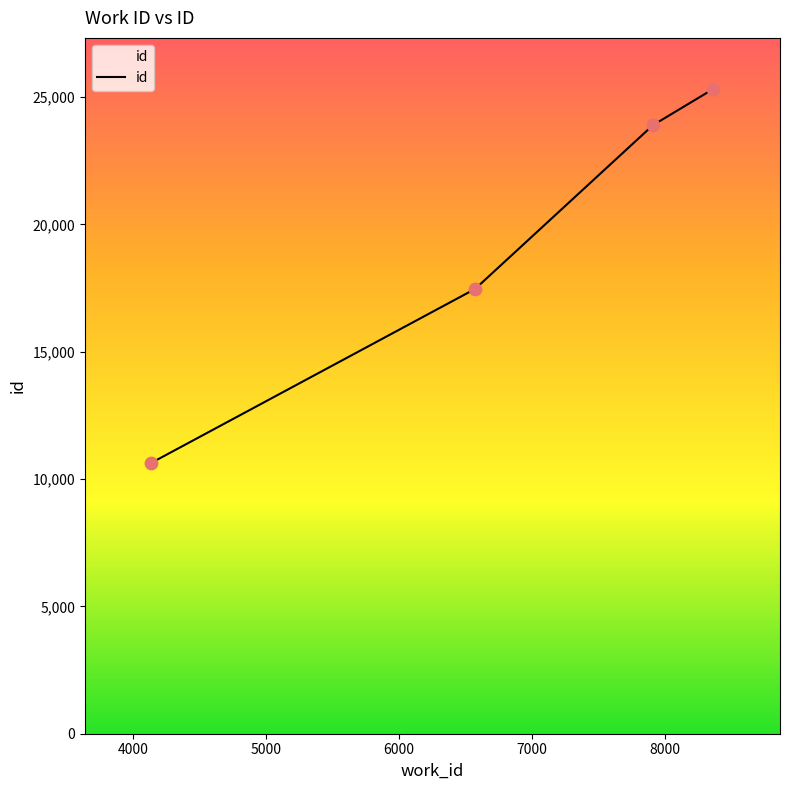

What is the sum of all values?

77321